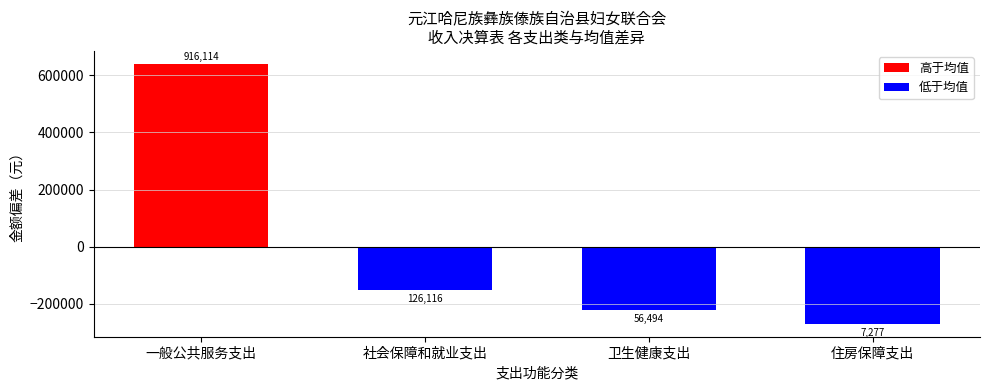

What is the value of the 3rd bar from the left?

-220005.9